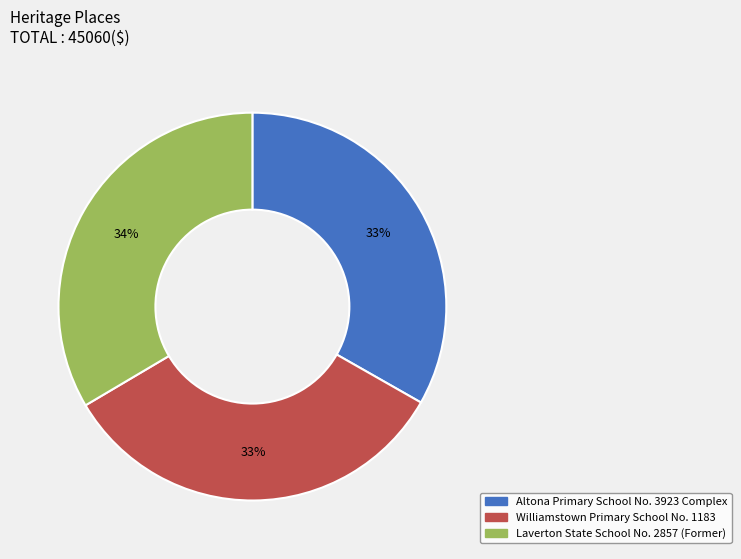

What percentage is the Altona Primary School No. 3923 Complex slice, to the nearest percent?

33%